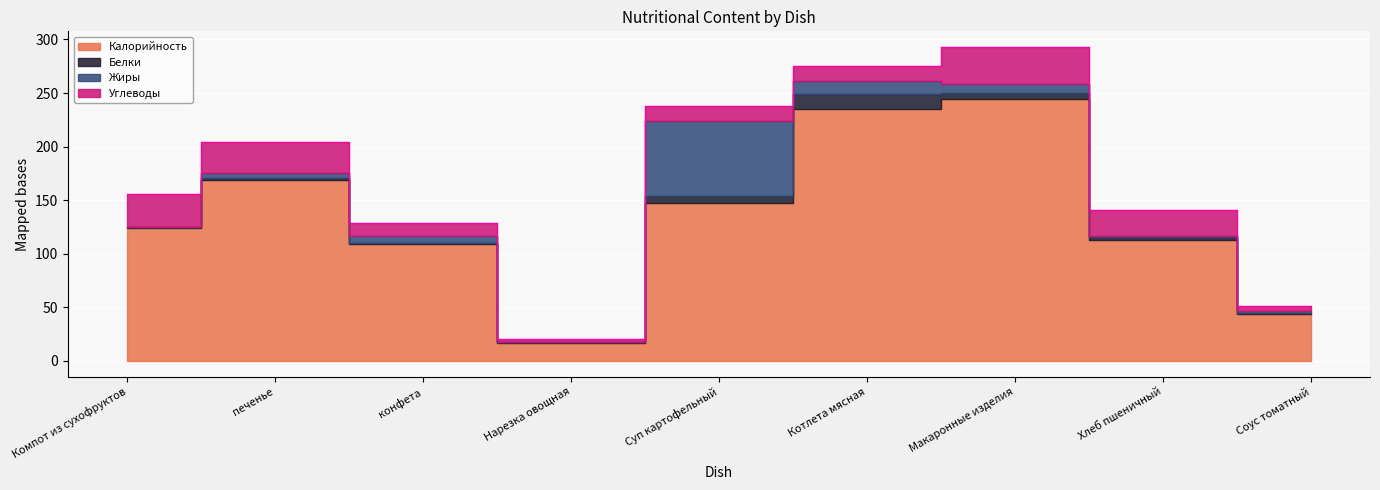

At Суп картофельный, list the series in order from largest to smallest.

Калорийность, Жиры, Углеводы, Белки